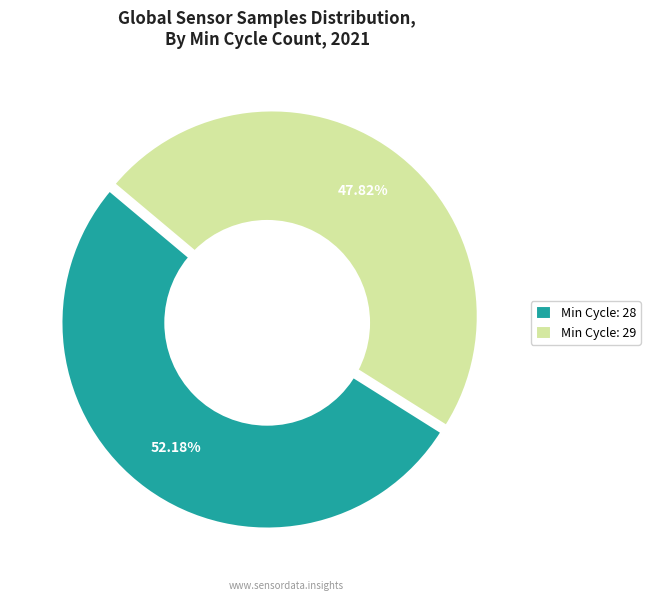

Rank the categories by value from highest to lowest.

Min Cycle: 28, Min Cycle: 29